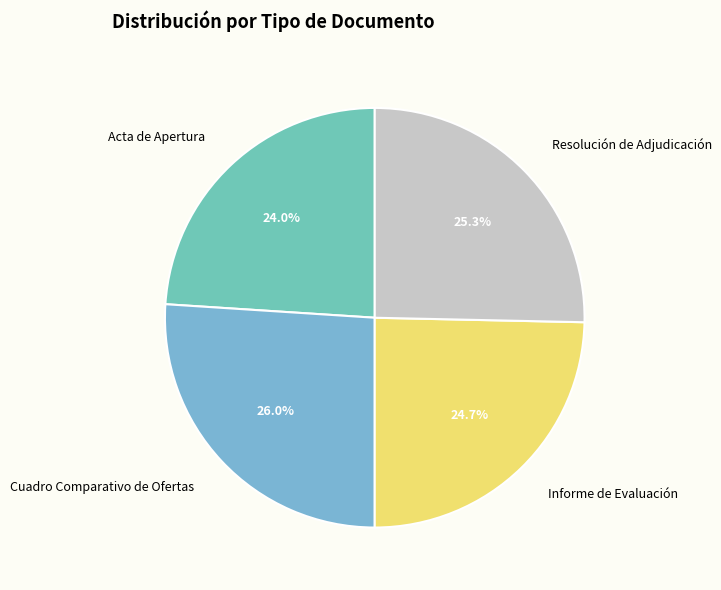

Is the sum of Informe de Evaluación and Acta de Apertura greater than half?

No